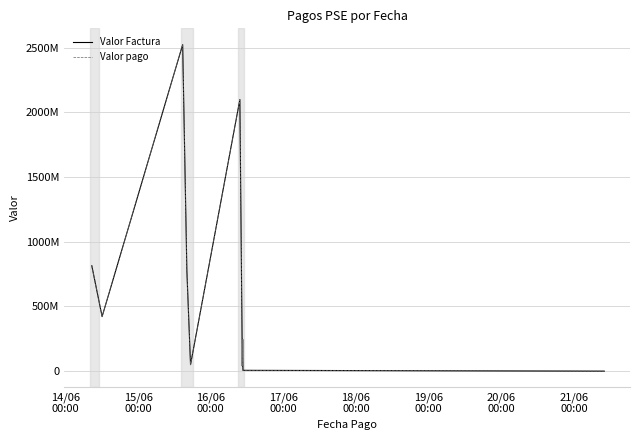

Is this an area chart (filled region under the line)?

No